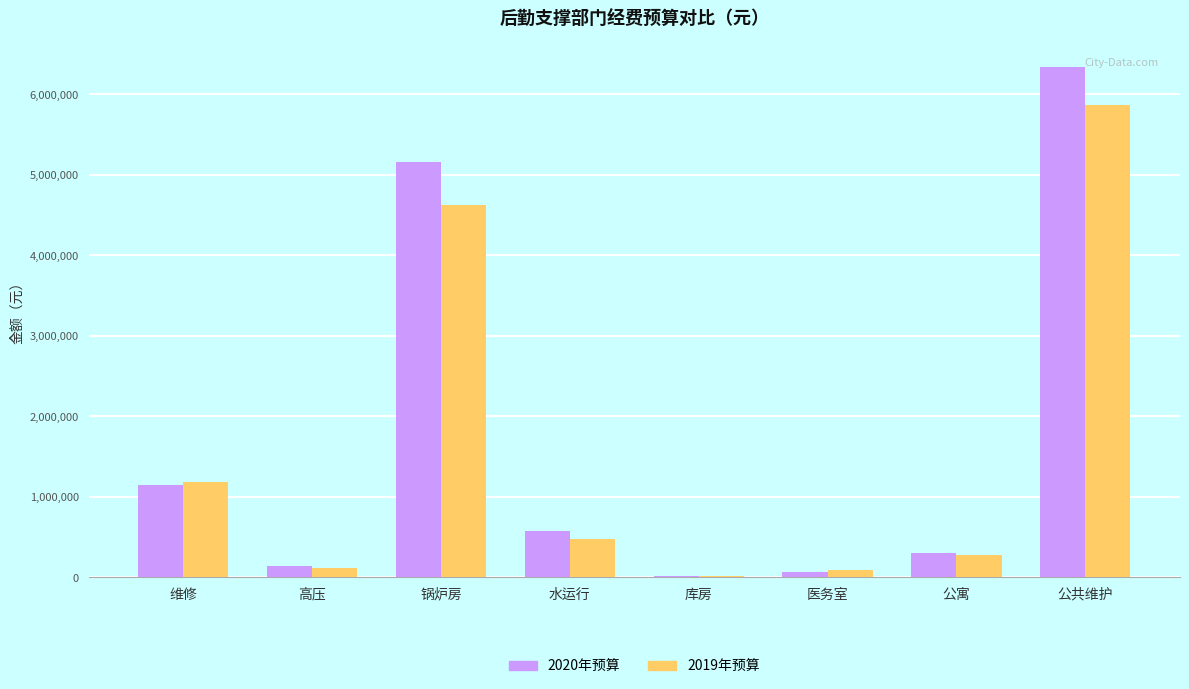

Which series changed the most between 公寓 and 公共维护?

2020年预算